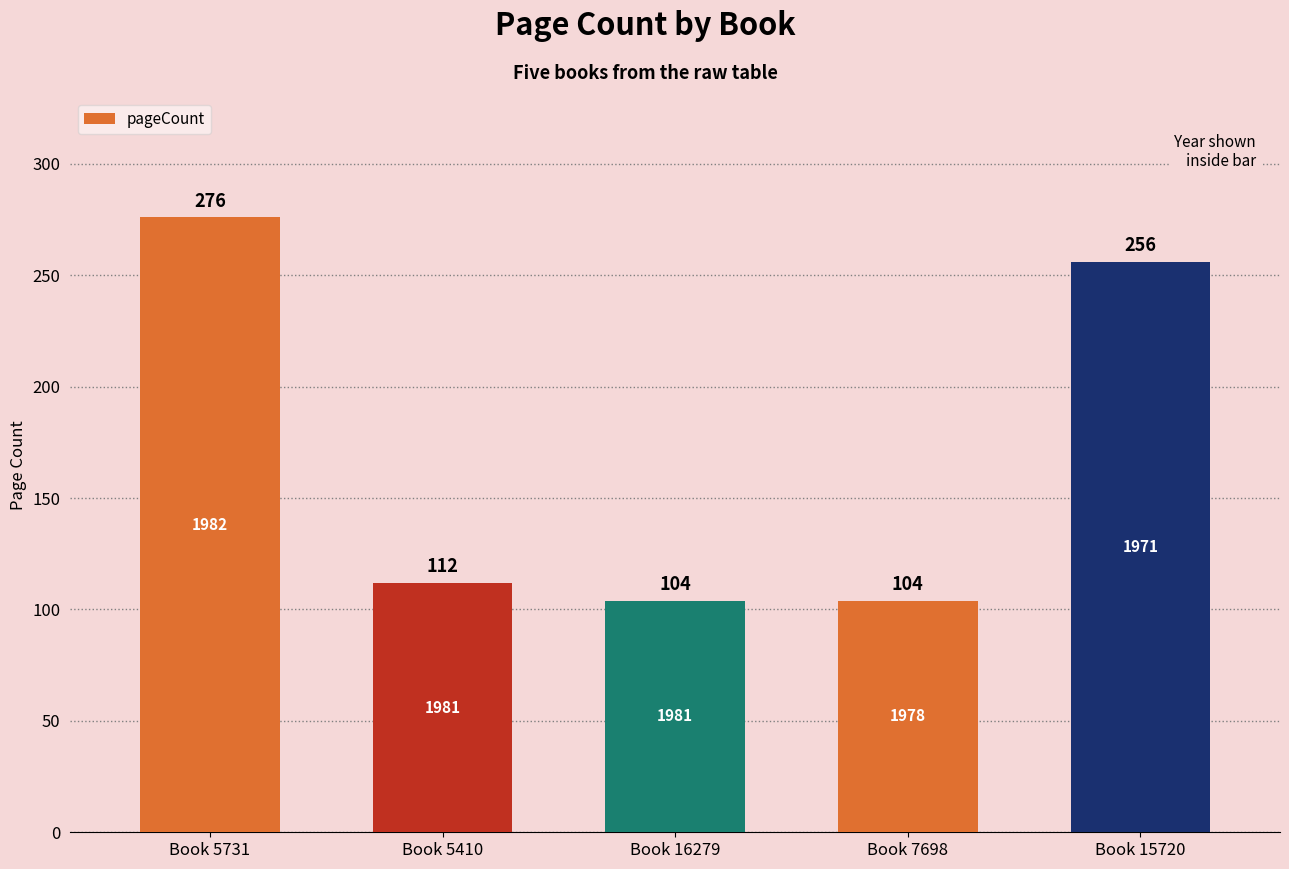

What is the label of the 4th bar from the left?

Book 7698